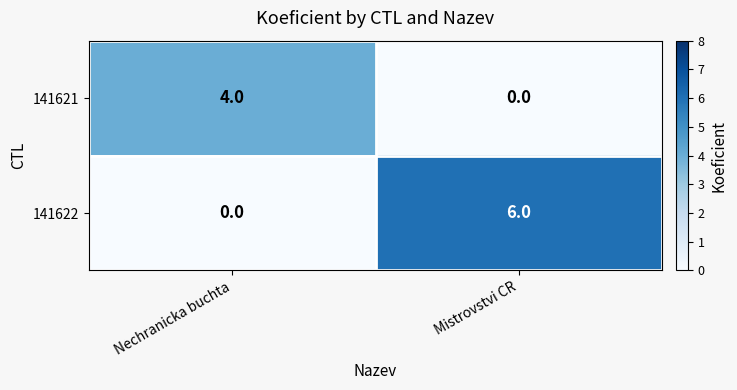

How many data points in 141622 are less than 6?

1